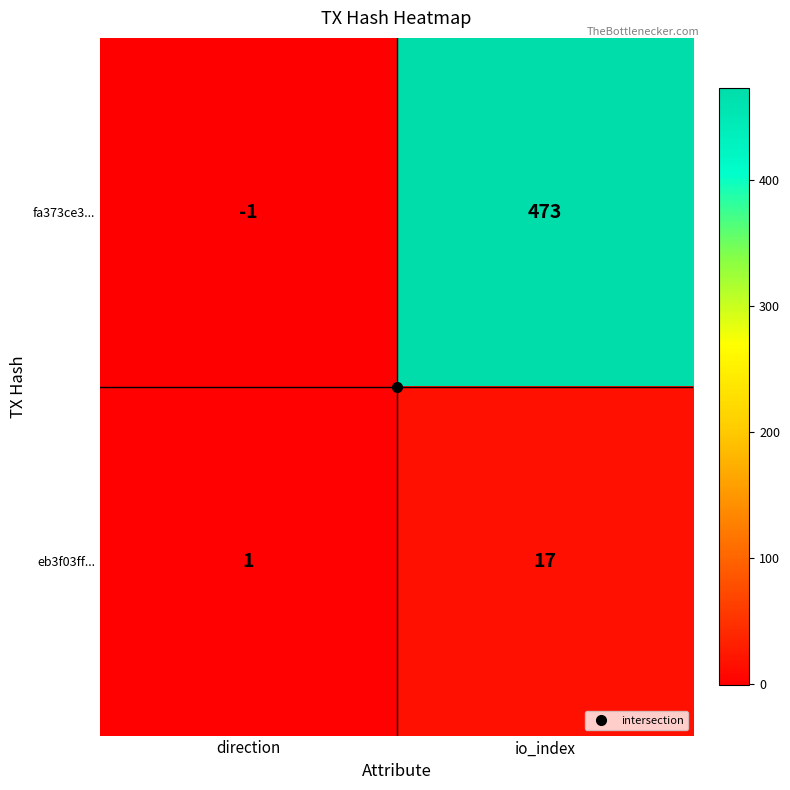

List the series in order of their peak value, lowest first.

eb3f03ff..., fa373ce3...